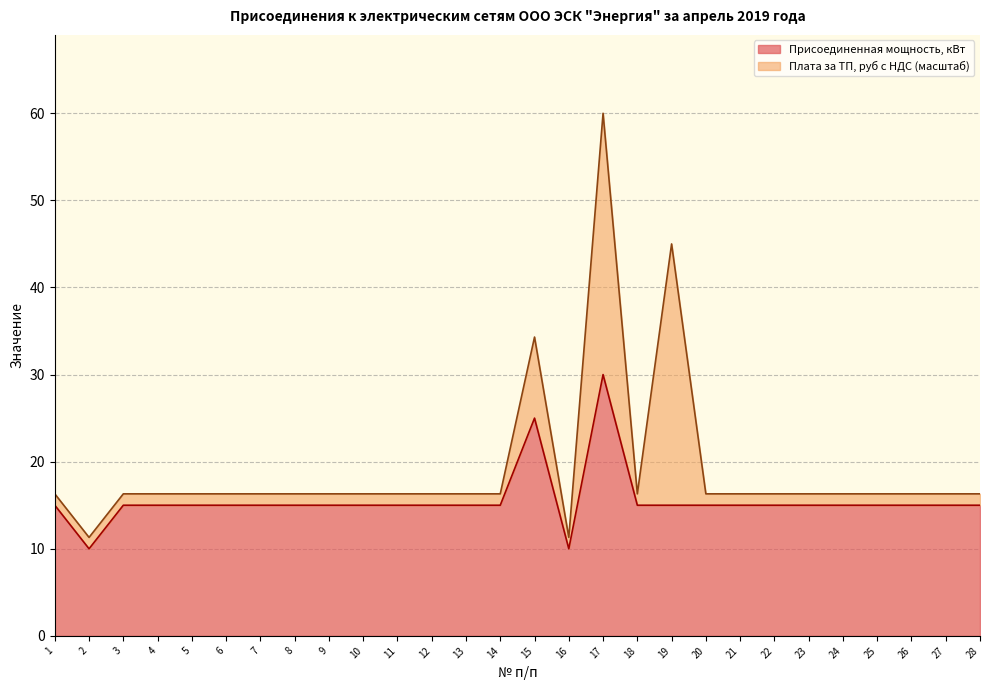

Rank the categories by value from lowest to highest.

2, 16, 1, 3, 4, 5, 6, 7, 8, 9, 10, 11, 12, 13, 14, 18, 19, 20, 21, 22, 23, 24, 25, 26, 27, 28, 15, 17